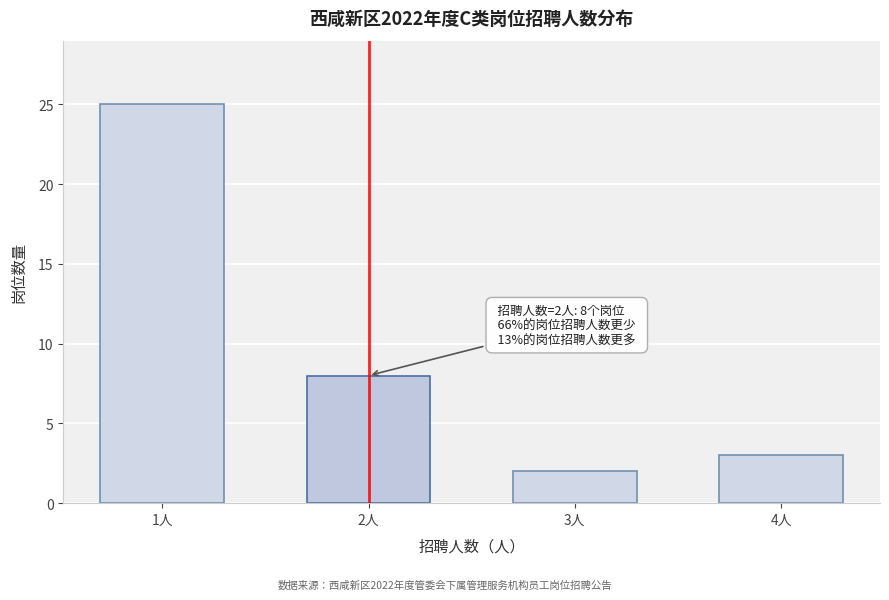

Reading right to left, list all the values displayed in this chart.

3	2	8	25